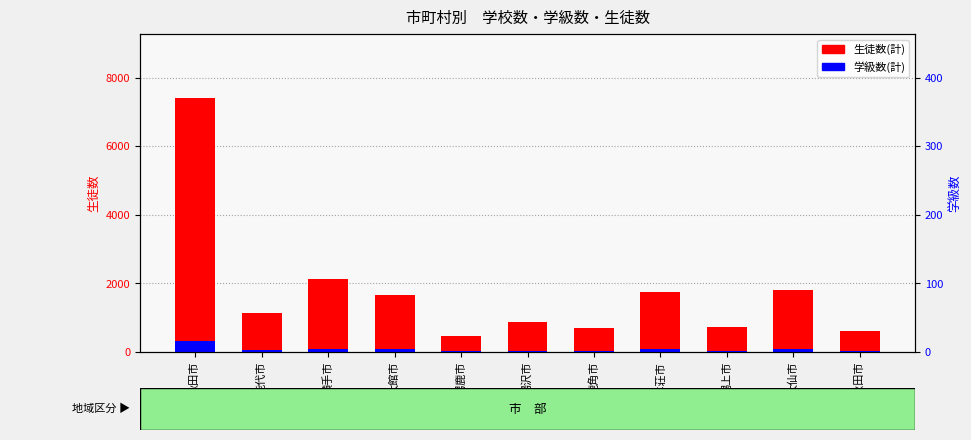

What is the label of the 9th bar from the right?

横手市